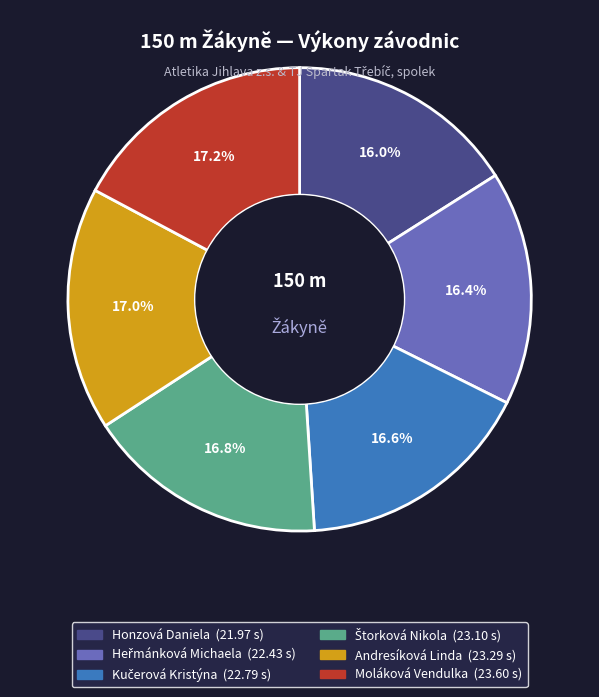

What percentage do Honzová Daniela and Andresíková Linda together represent?

33.0%